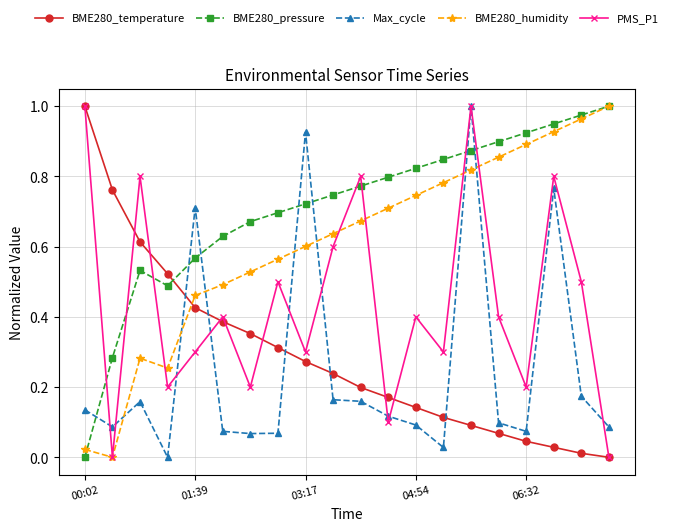

In Max_cycle, how many points are higher than both neighbors (excluding endpoints)?

5